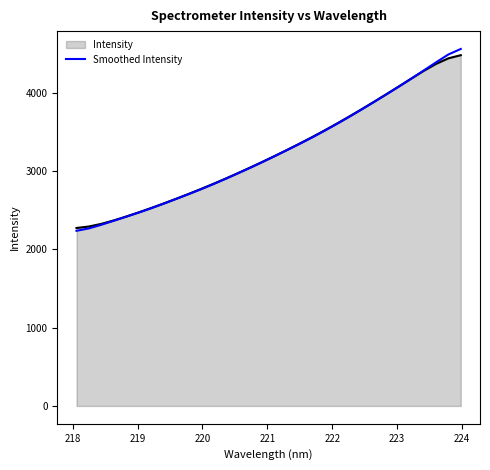

Which series has the widest spread of values?

Smoothed Intensity